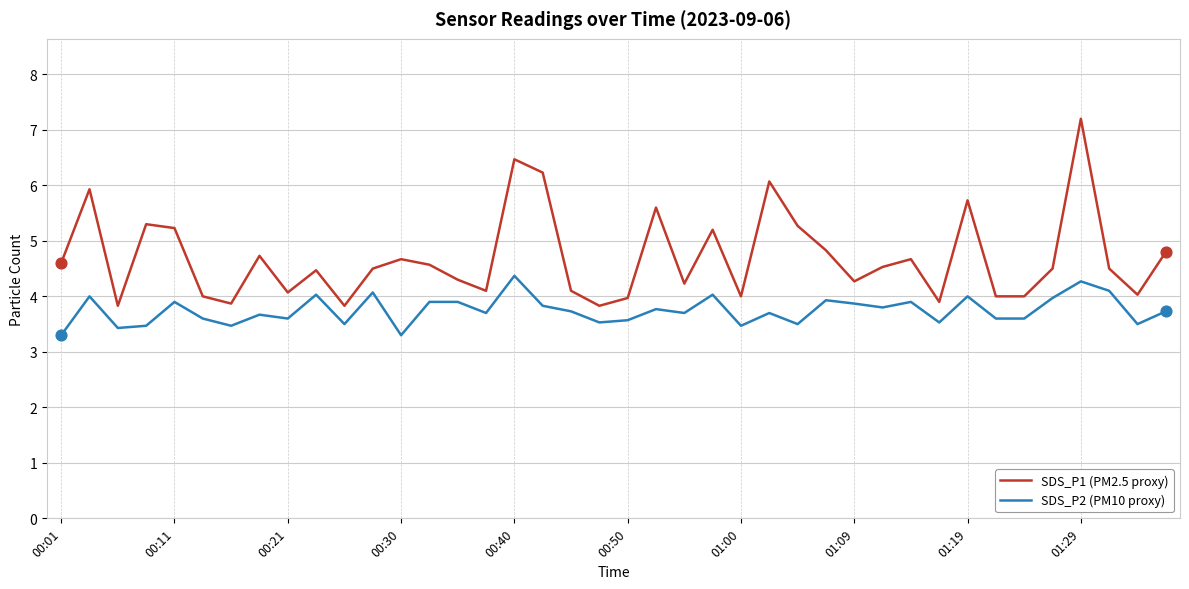

Which series has the widest spread of values?

SDS_P1 (PM2.5 proxy)